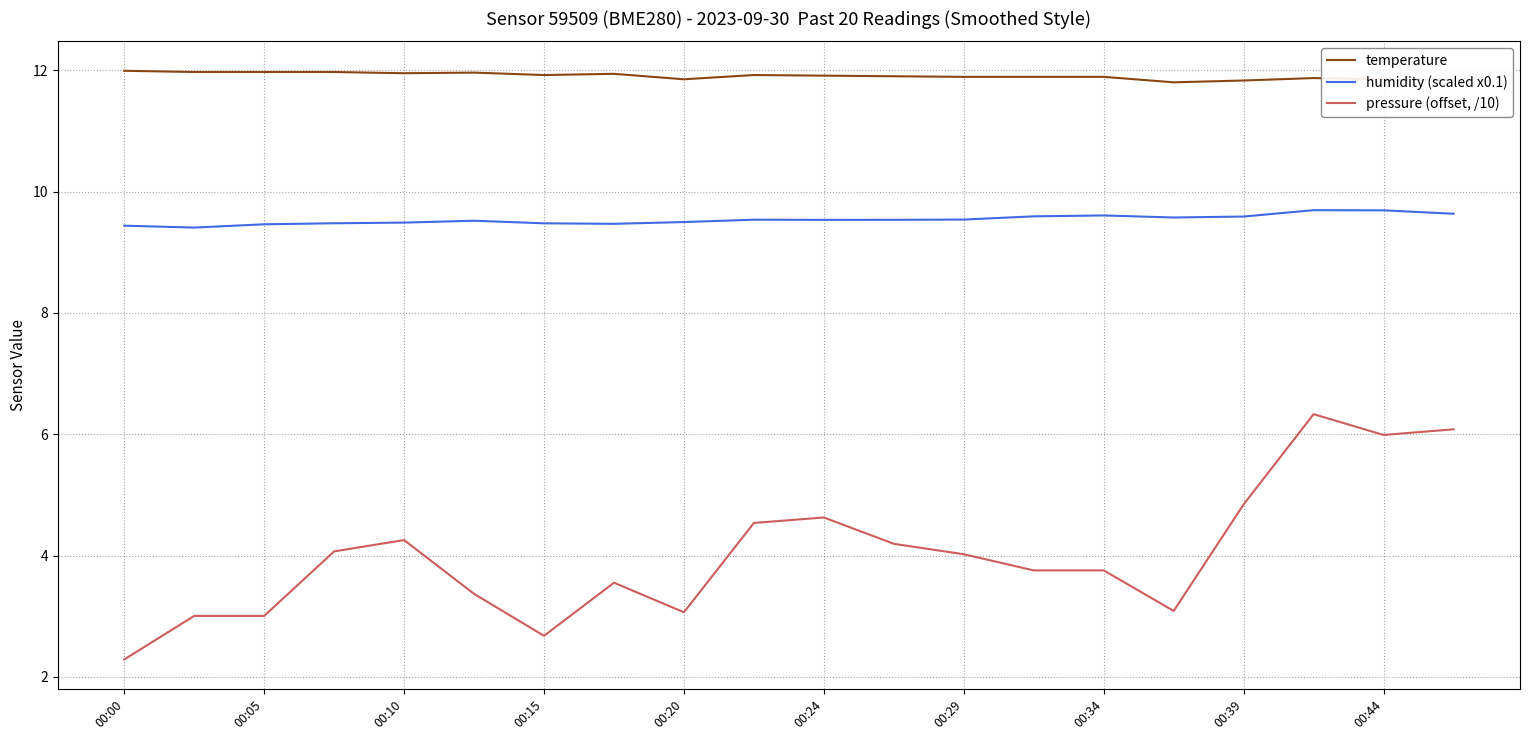

True or false: humidity (scaled x0.1) and temperature intersect in this chart.

False